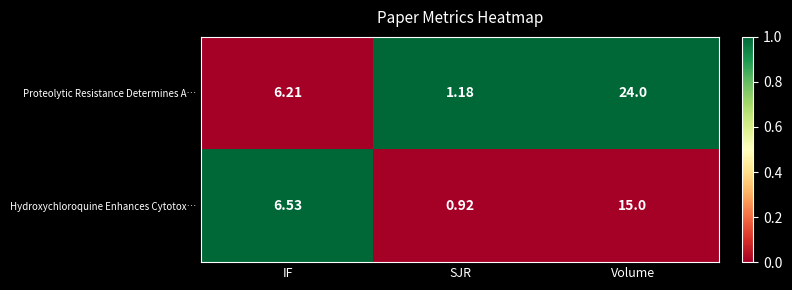

Where does the Hydroxychloroquine Enhances Cytotox… series first go above 6?

IF